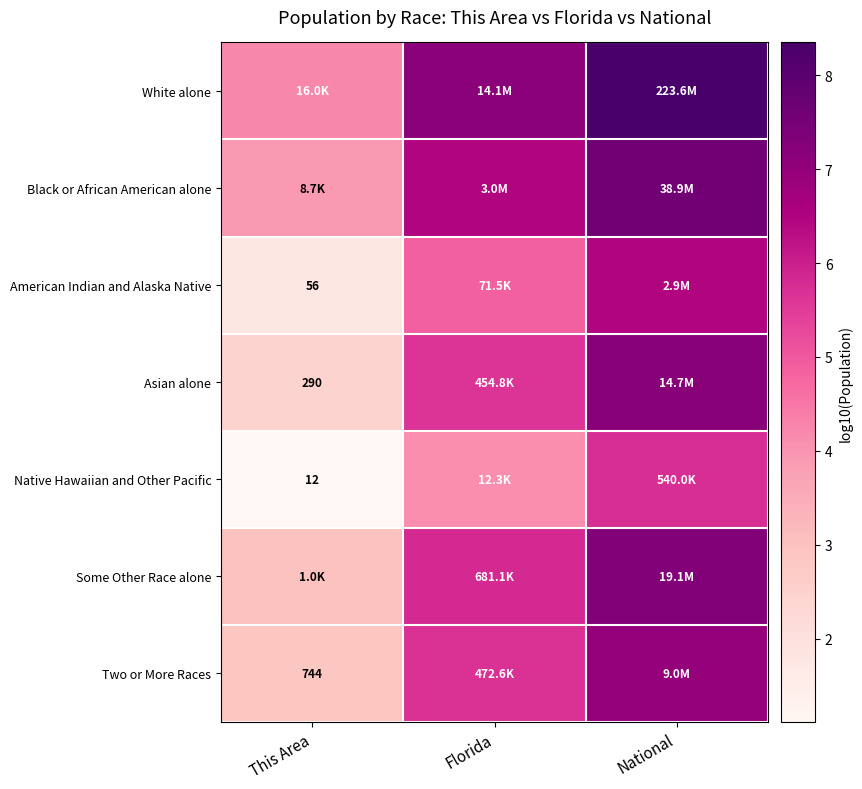

The value of White alone at National is 11.5. True or false?

False